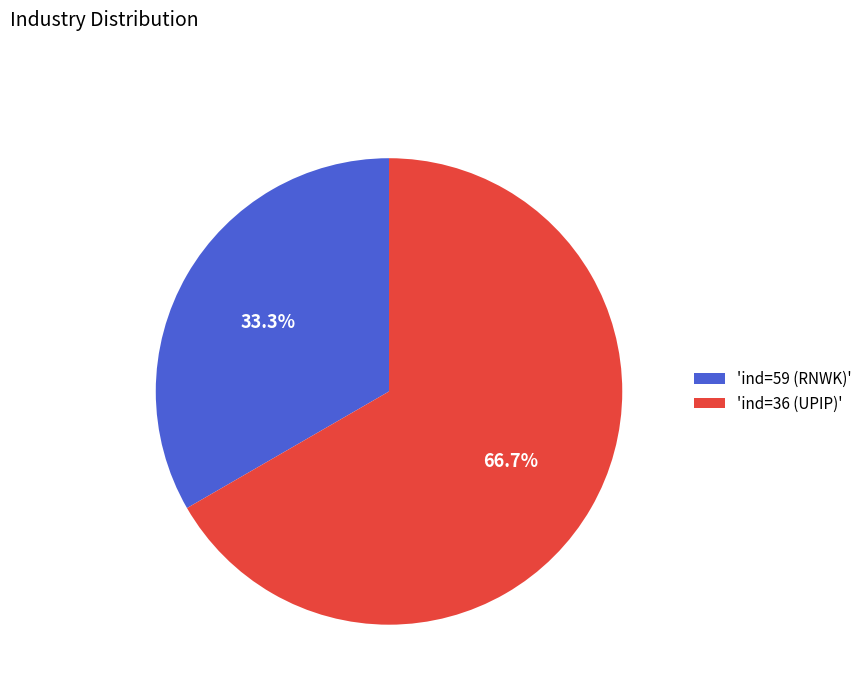

Is there any slice that represents more than half of the pie?

Yes